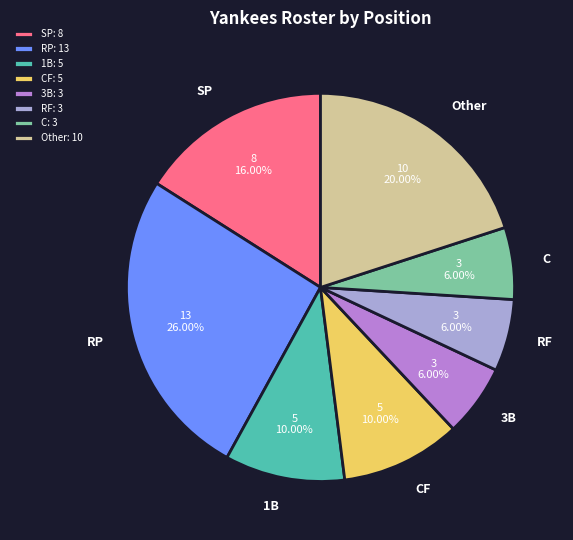

To the nearest percent, what is the average slice percentage?

12%